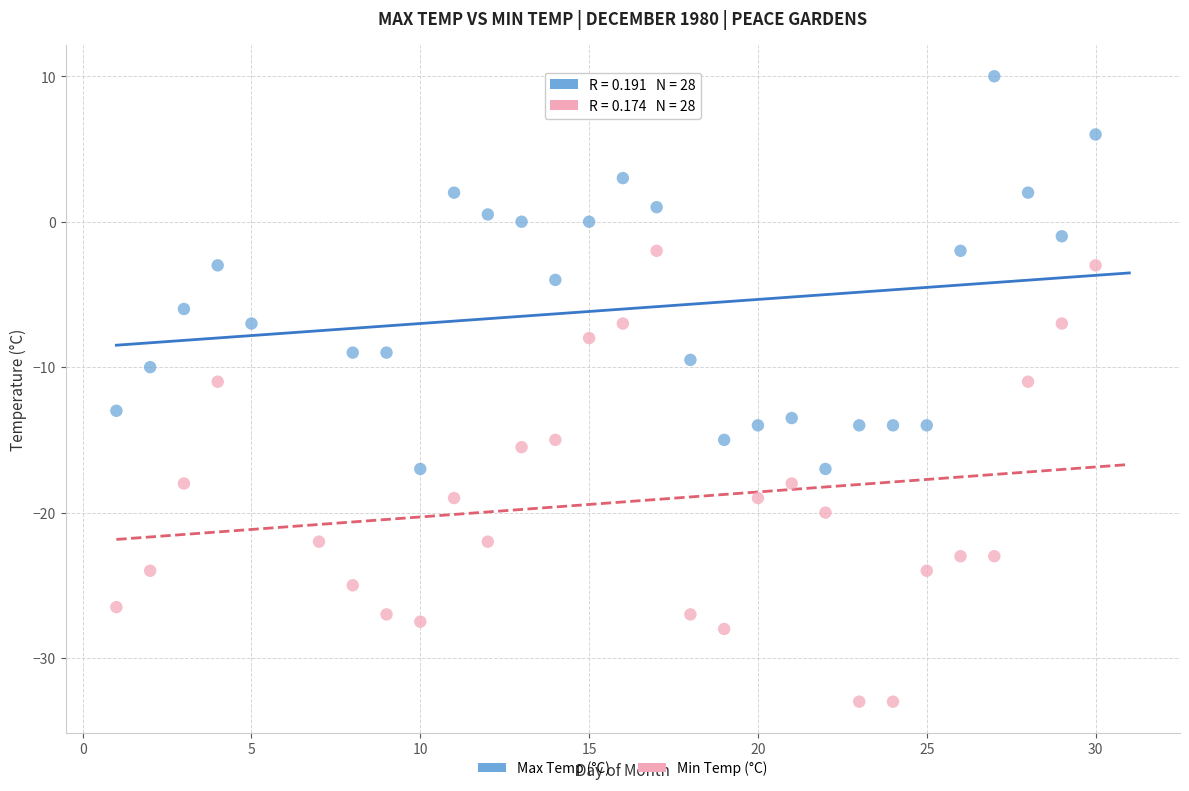

Which series has the widest spread of Y values?

Min Temp (°C)